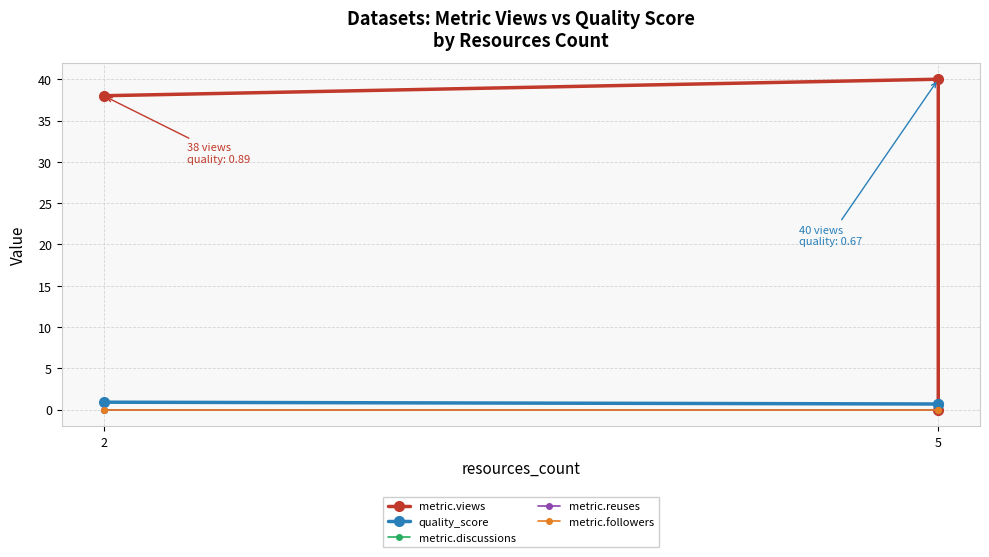

At how many categories does at least one series exceed 35?

2